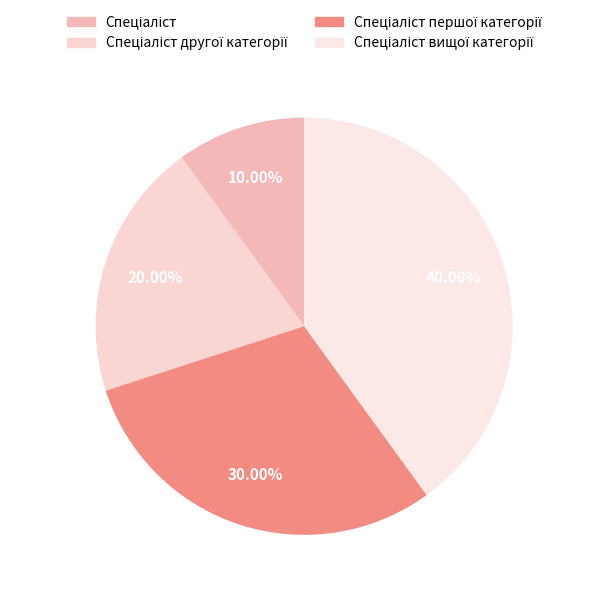

How many segments does this pie chart have?

4